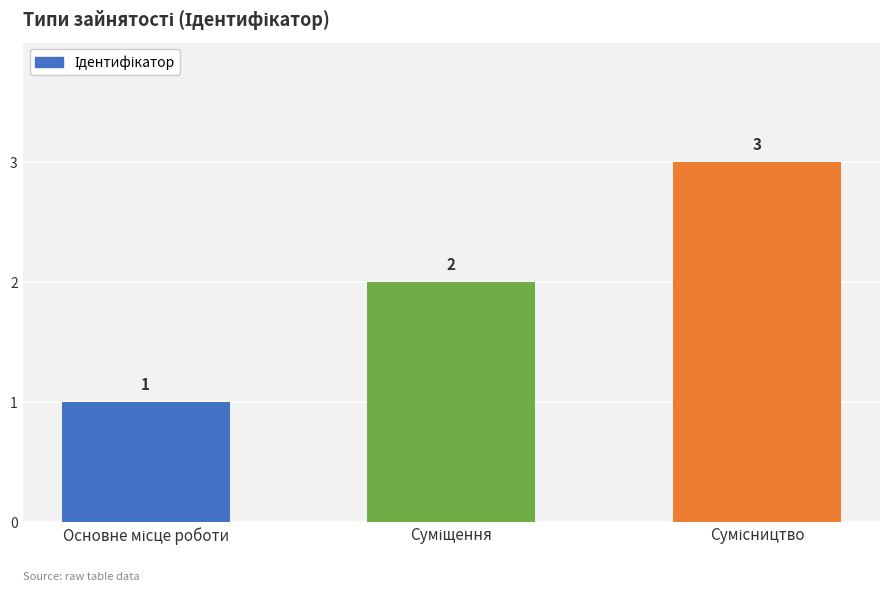

Reading left to right, extract all data points from this chart.

1	2	3